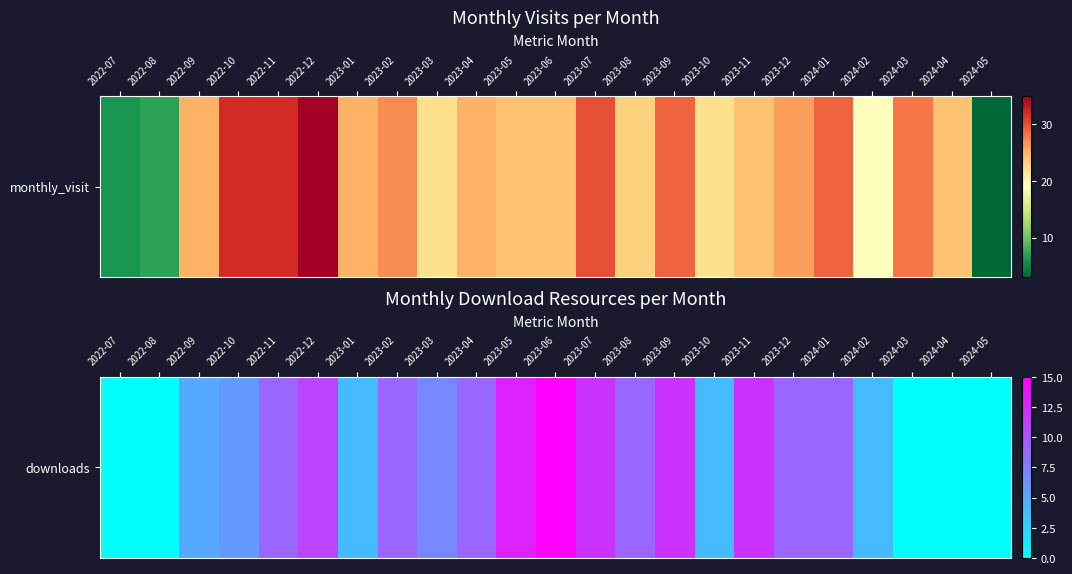

What is the maximum value shown in the chart?

15